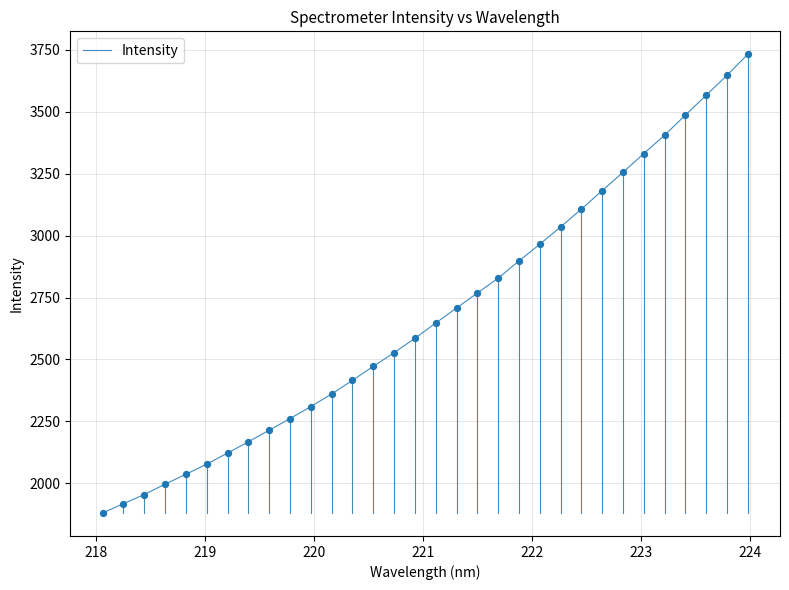

What is the minimum value shown in the chart?

1880.4